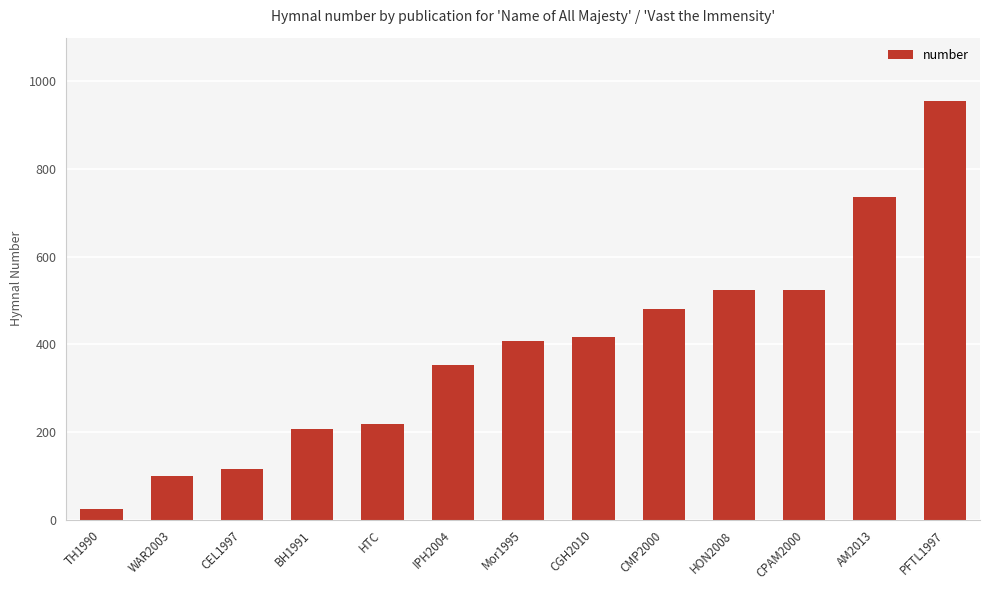

What is the approximate value at CPAM2000?

525